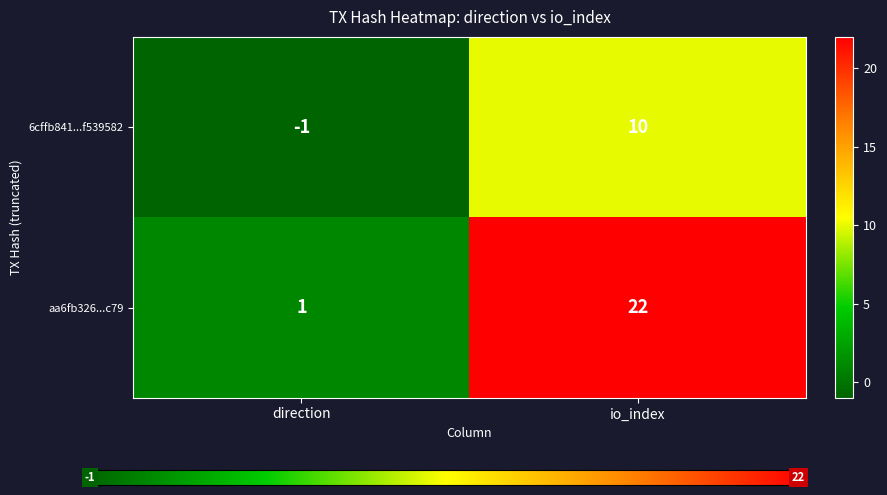

The value of 6cffb841...f539582 at io_index is 18. True or false?

False